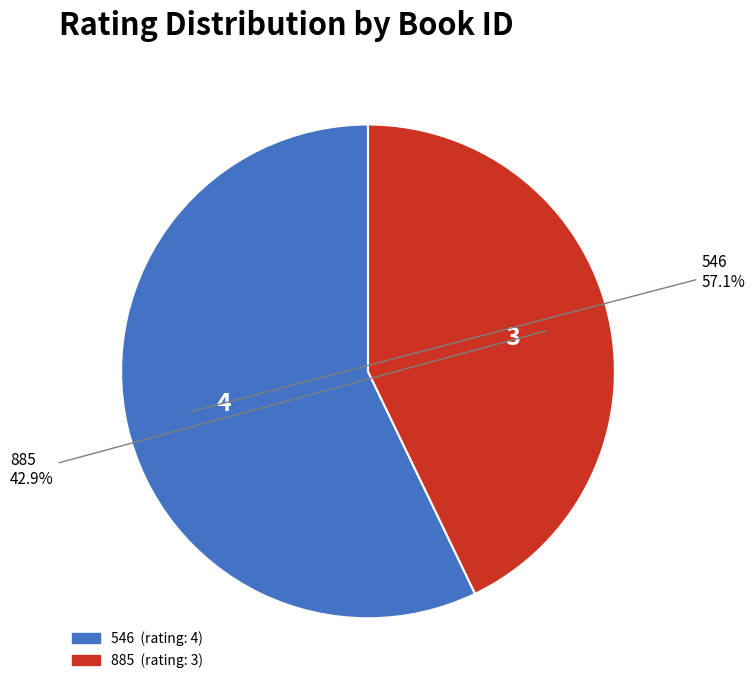

Count the number of slices in the pie.

2